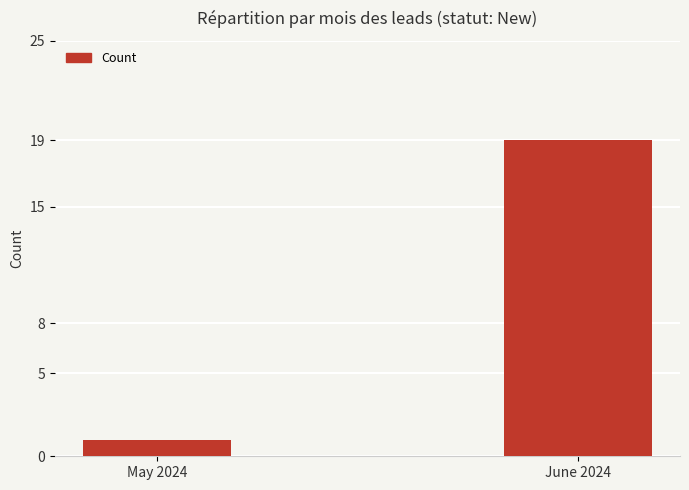

Is it true that the value at June 2024 is 9?

False